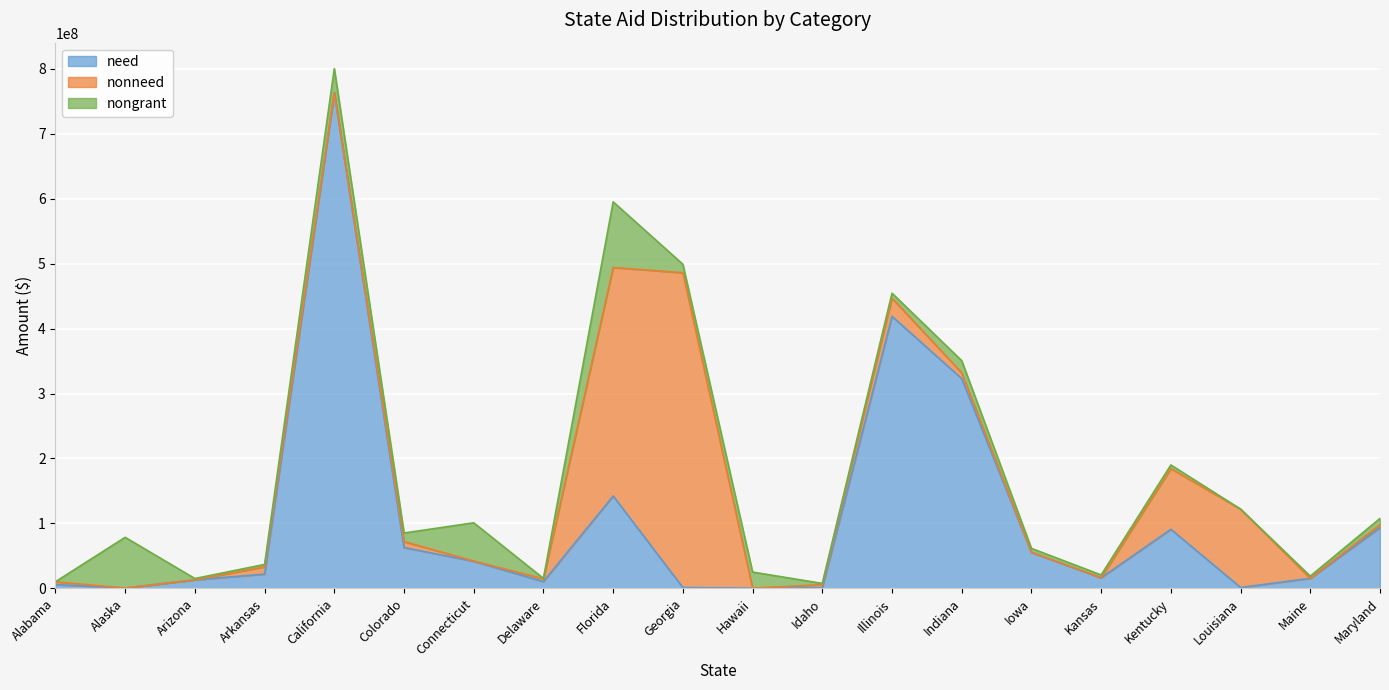

Which category has the highest value in the nongrant series?

Florida